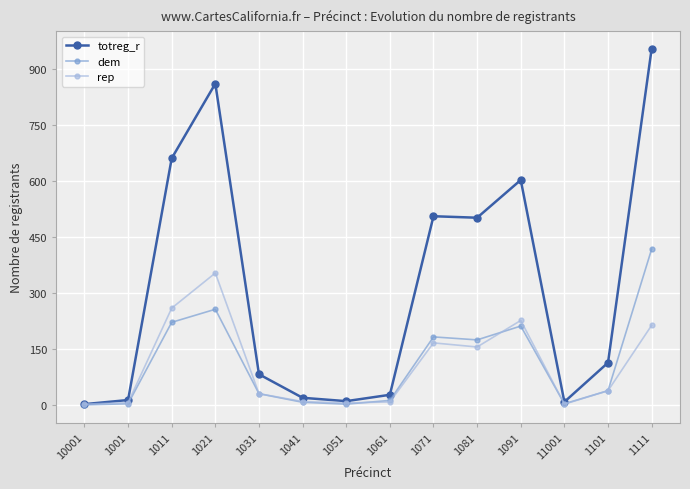

What is the label of the 8th point from the left?

1061